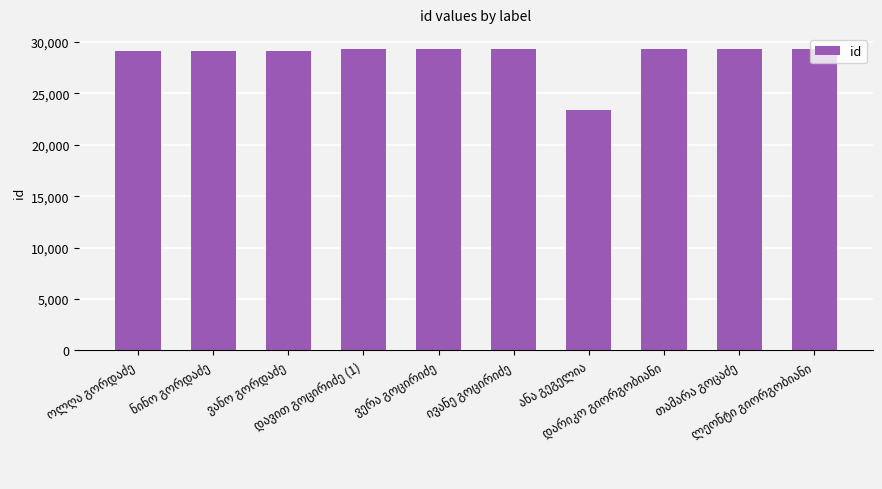

What is the minimum value shown in the chart?

23434